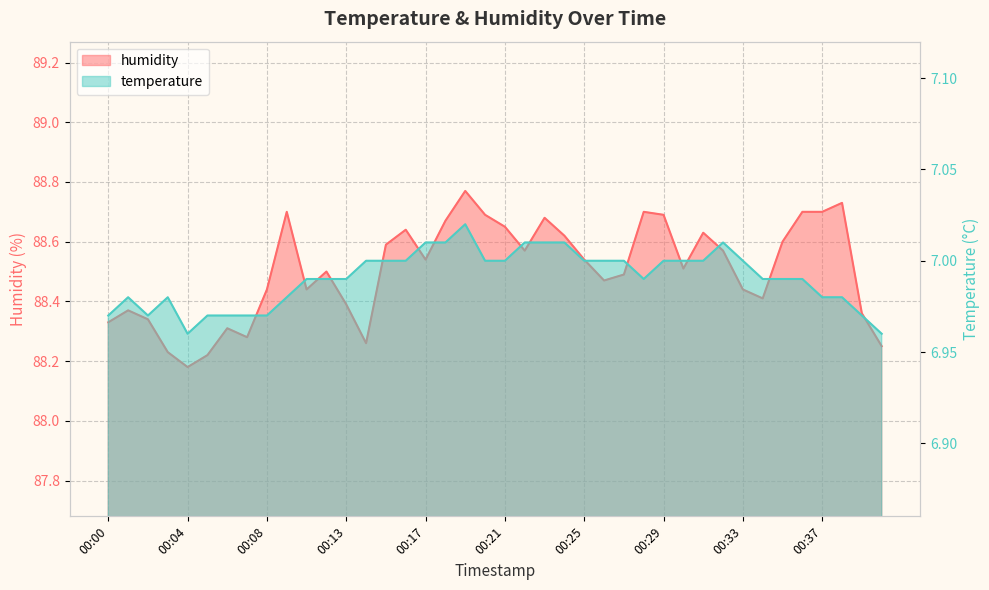

What is the sum of all temperature values?

279.6